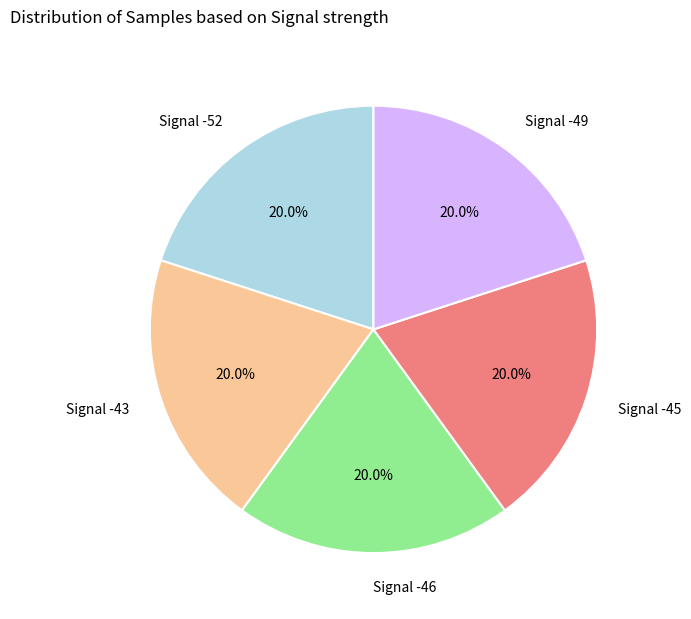

Count the number of slices in the pie.

5